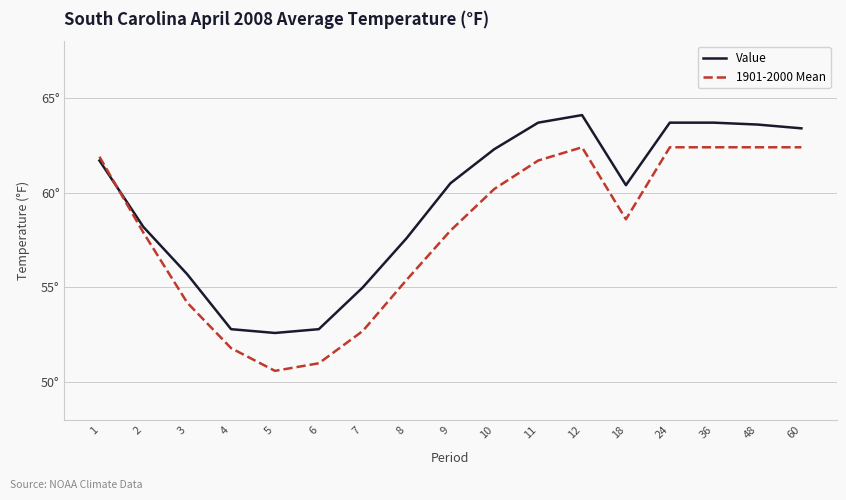

Does the chart display data point markers on the line(s)?

No